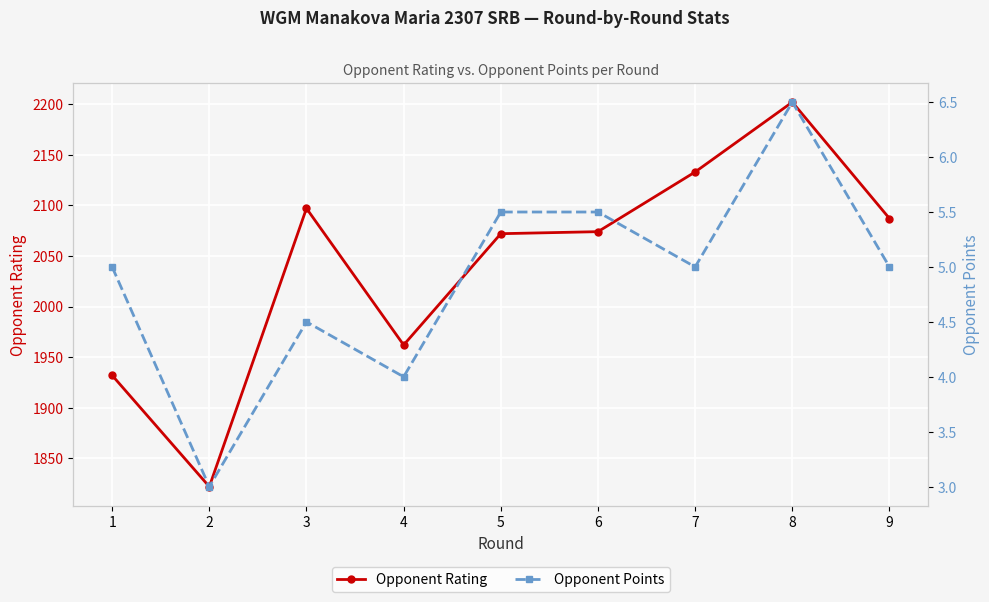

At 6, list the series in order from smallest to largest.

Opponent Points, Opponent Rating